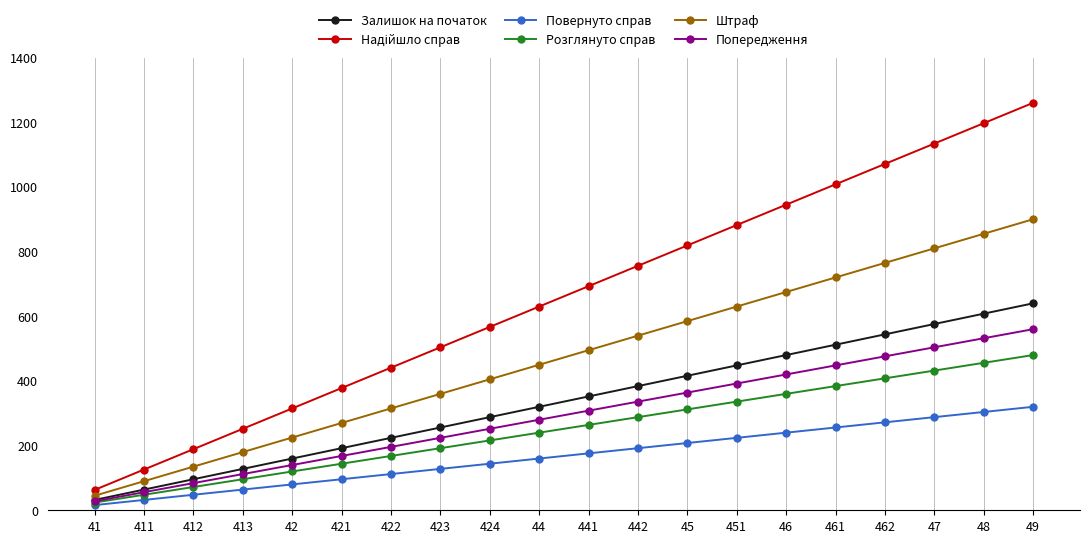

At which category is the sum across all series the highest?

49